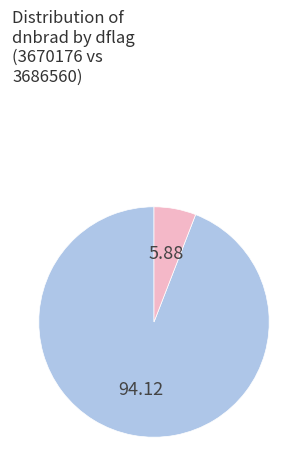

How many segments does this pie chart have?

2